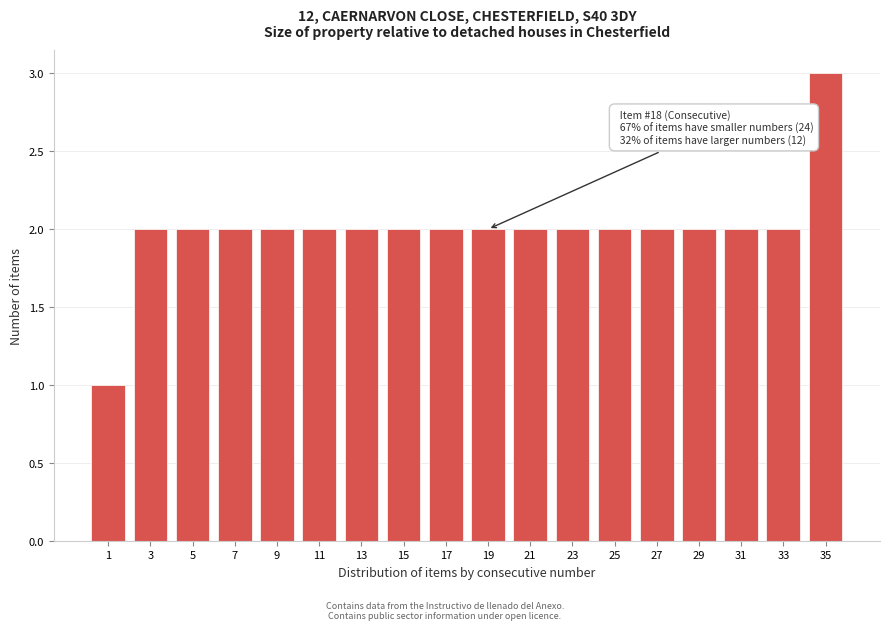

Reading right to left, list all the values displayed in this chart.

35=3	33=2	31=2	29=2	27=2	25=2	23=2	21=2	19=2	17=2	15=2	13=2	11=2	9=2	7=2	5=2	3=2	1=1